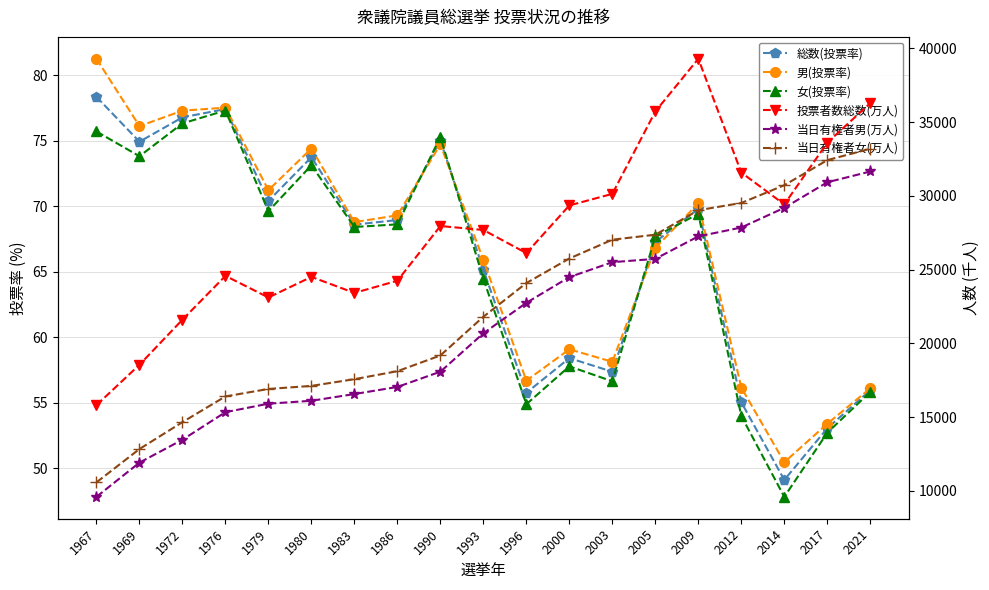

At how many categories does at least one series exceed 20165?

17